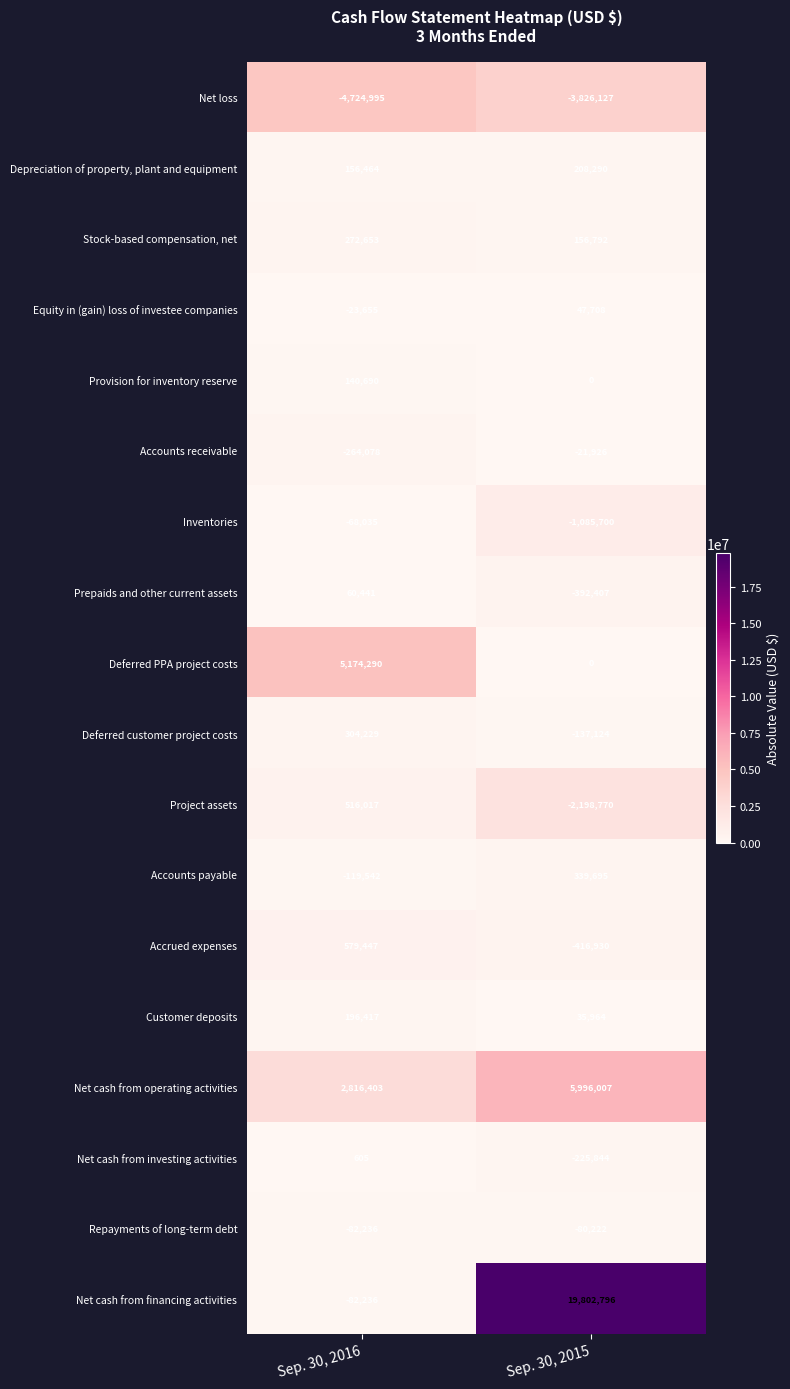

Rank the categories by Inventories value from highest to lowest.

Sep. 30, 2016, Sep. 30, 2015